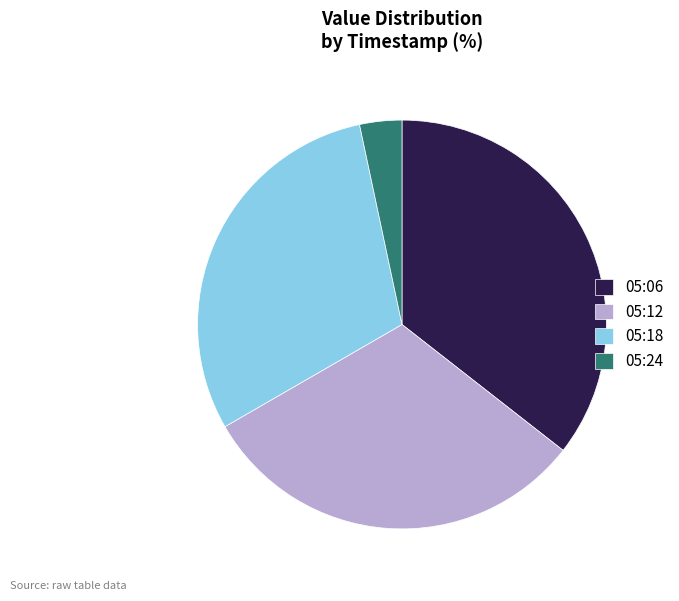

Approximately how many times larger is the value at 05:06 compared to 05:12?

1.1